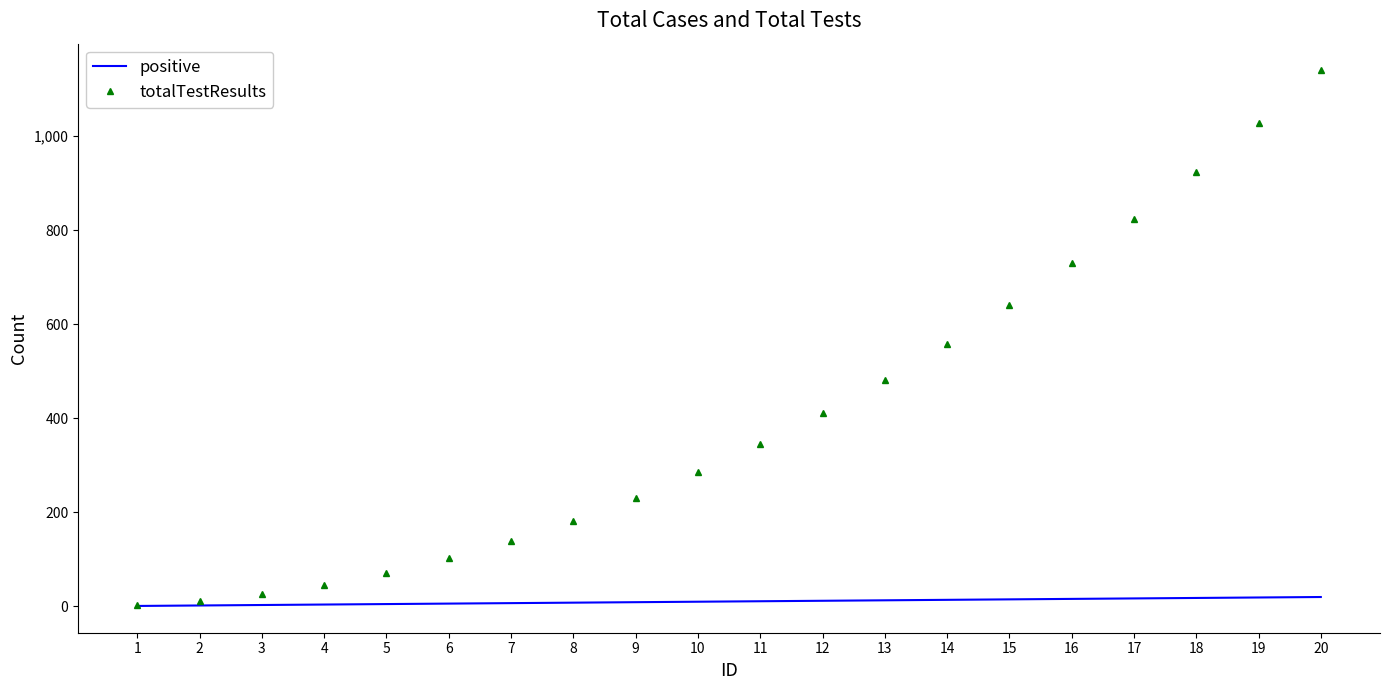

What is the maximum value shown in the chart?

1140.0